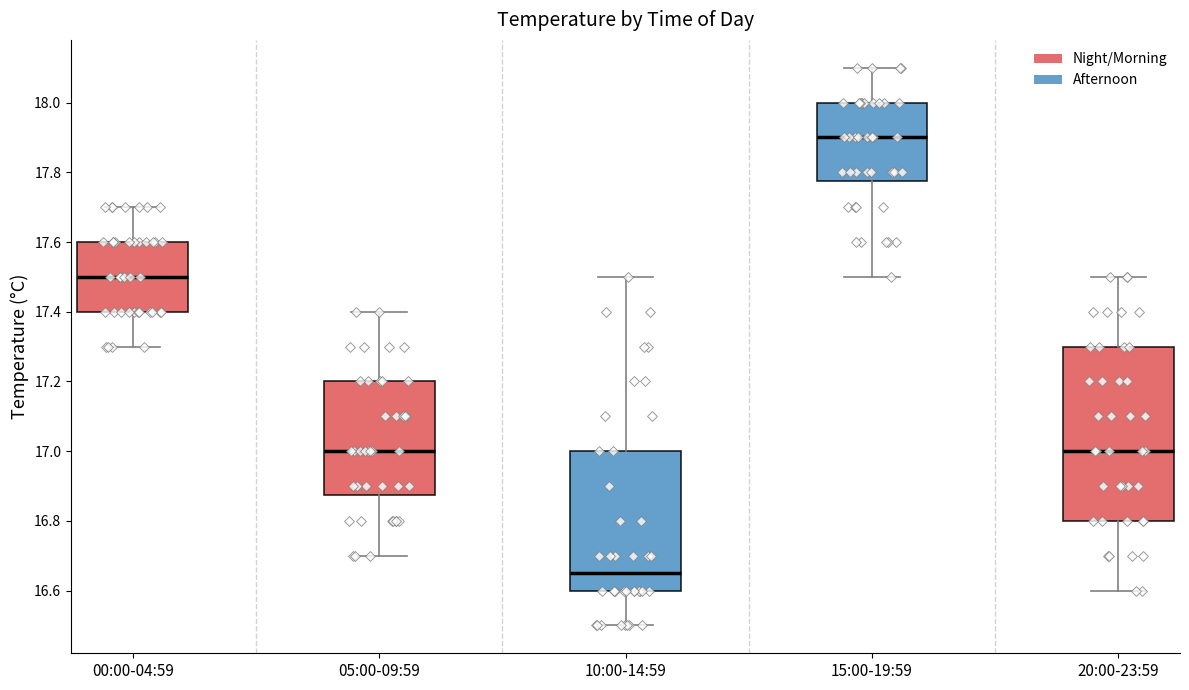

Comparing the boxes themselves (not the whiskers), which one is the tallest?

20:00-23:59